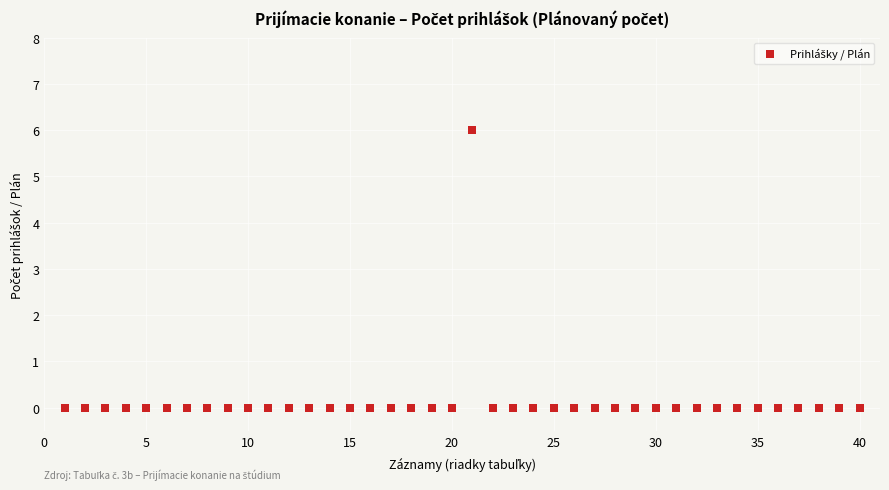

How many points are shown in the scatter plot?

40